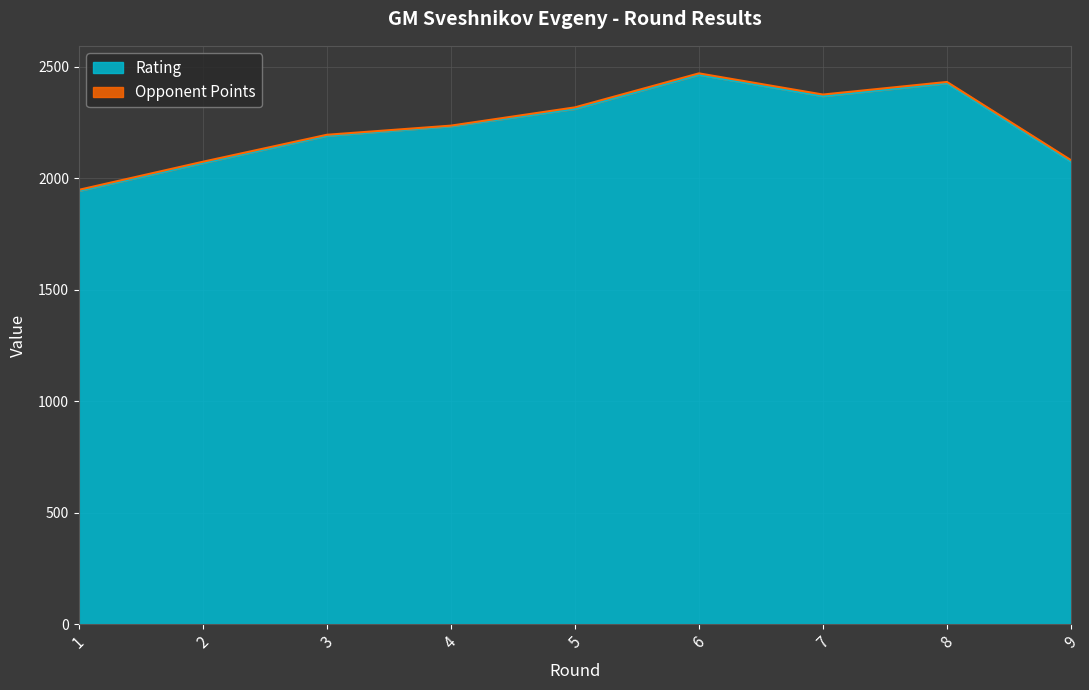

The chart shows a value of 1943 at 1. True or false?

True